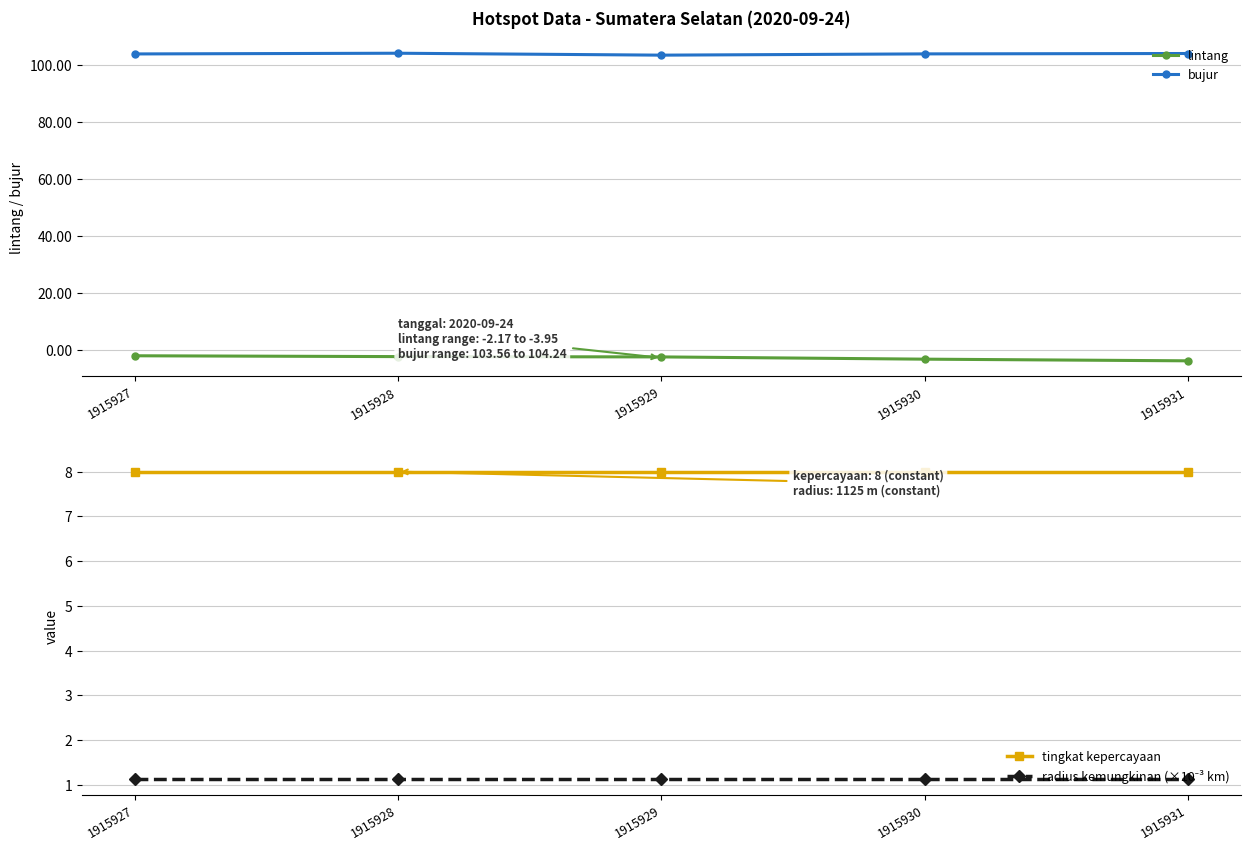

Reading left to right, extract all data points from this chart.

lintang: -2.2	-2.5	-2.6	-3.4	-3.9
bujur: 104.0	104.2	103.6	104.0	104.1
tingkat kepercayaan: 8.0	8.0	8.0	8.0	8.0
radius kemungkinan (×10⁻³ km): 1.1	1.1	1.1	1.1	1.1